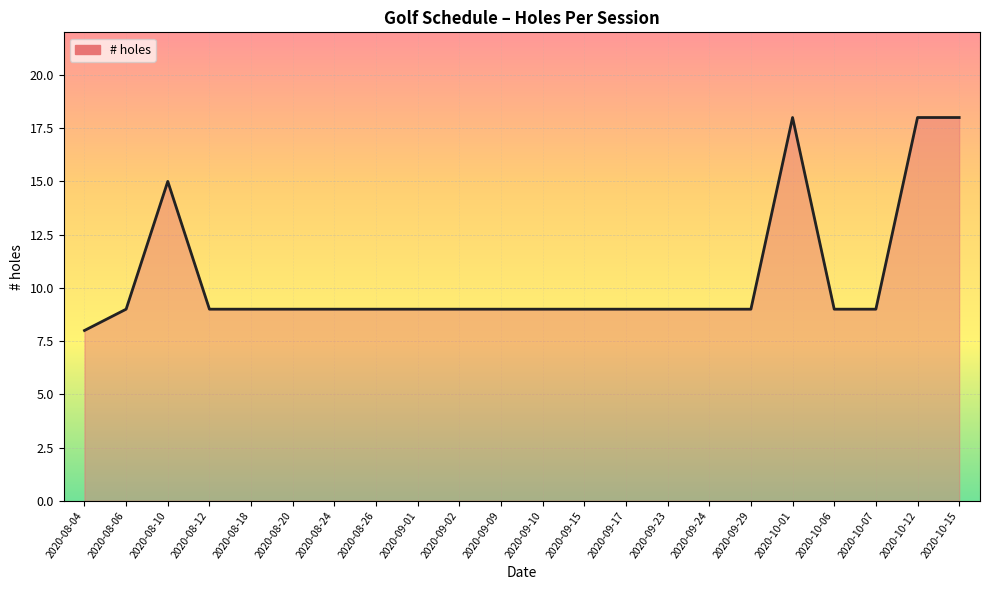

What is the sum of the values at 2020-08-10 and 2020-09-24?

24